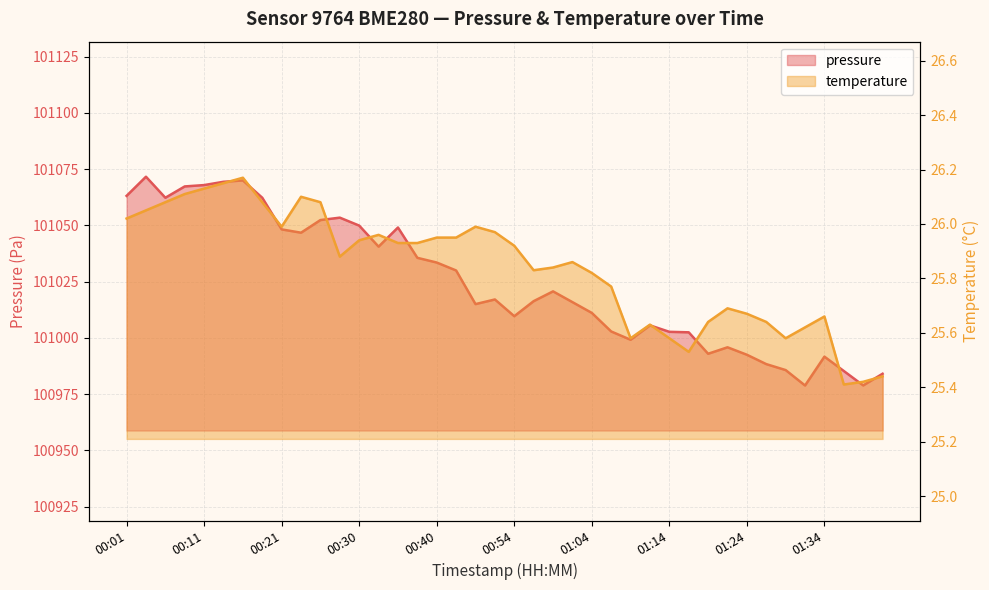

True or false: pressure and temperature cross at least once.

False